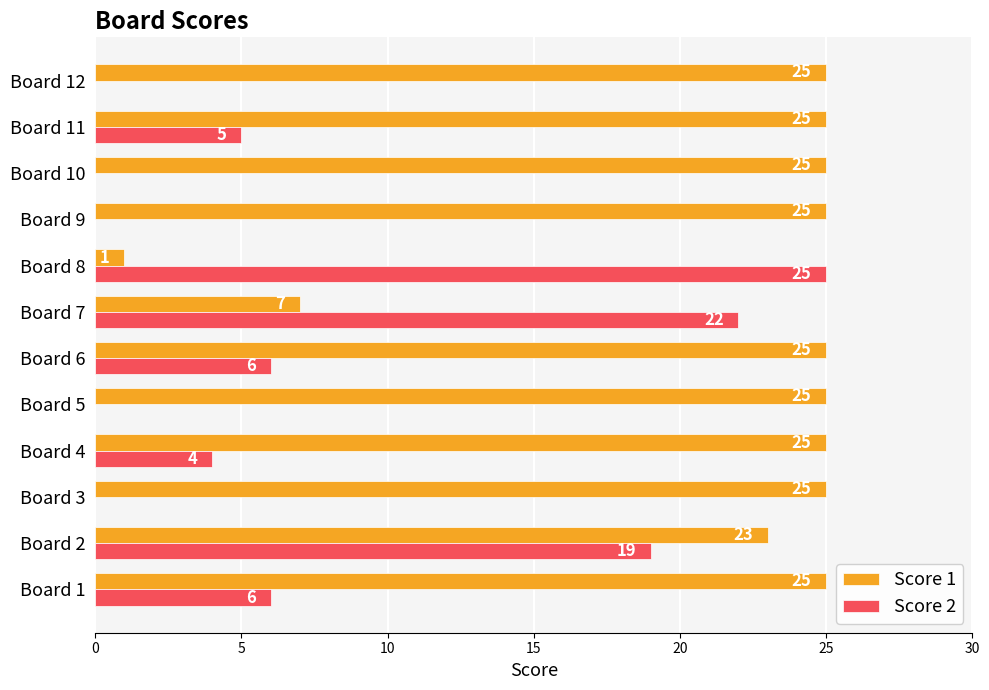

Which series changed the most between Board 5 and Board 8?

Score 2